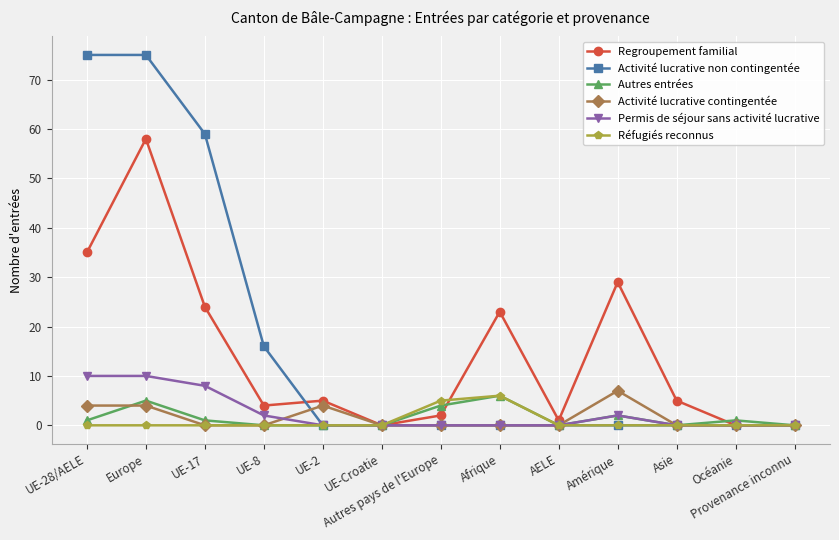

What is the sum of all Regroupement familial values?

186